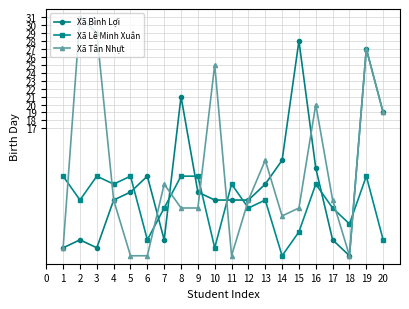

What is the minimum value for Xã Tân Nhựt?

1